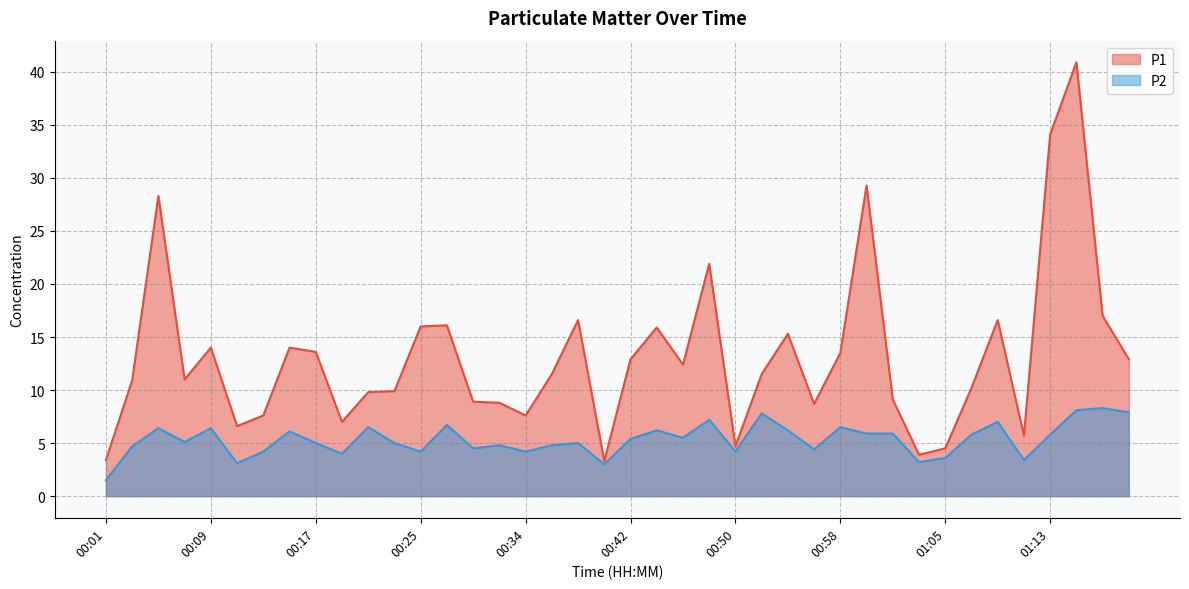

How many interior local peaks does the P1 series have?

11